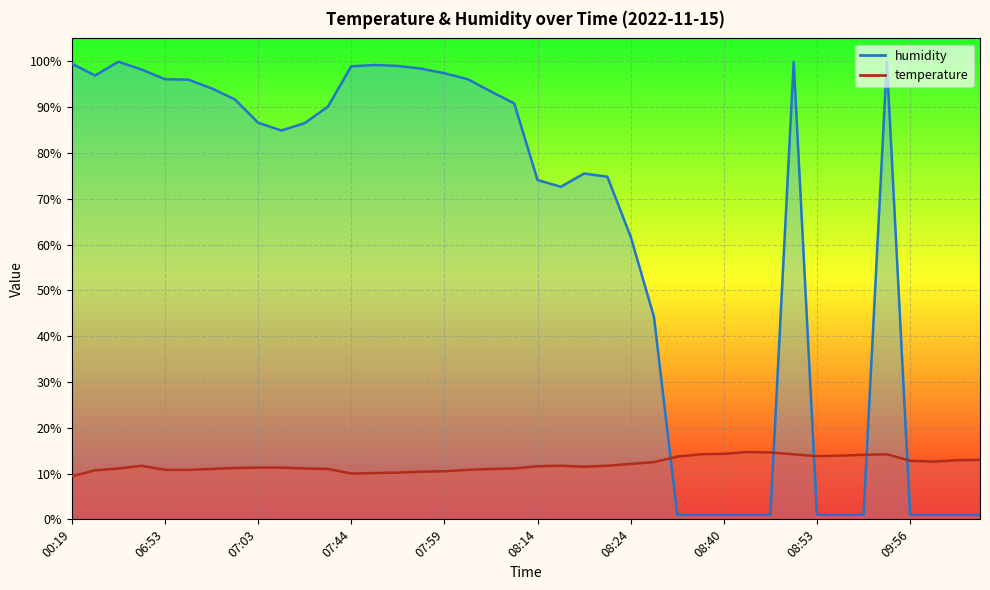

Count the number of data series in this chart.

2